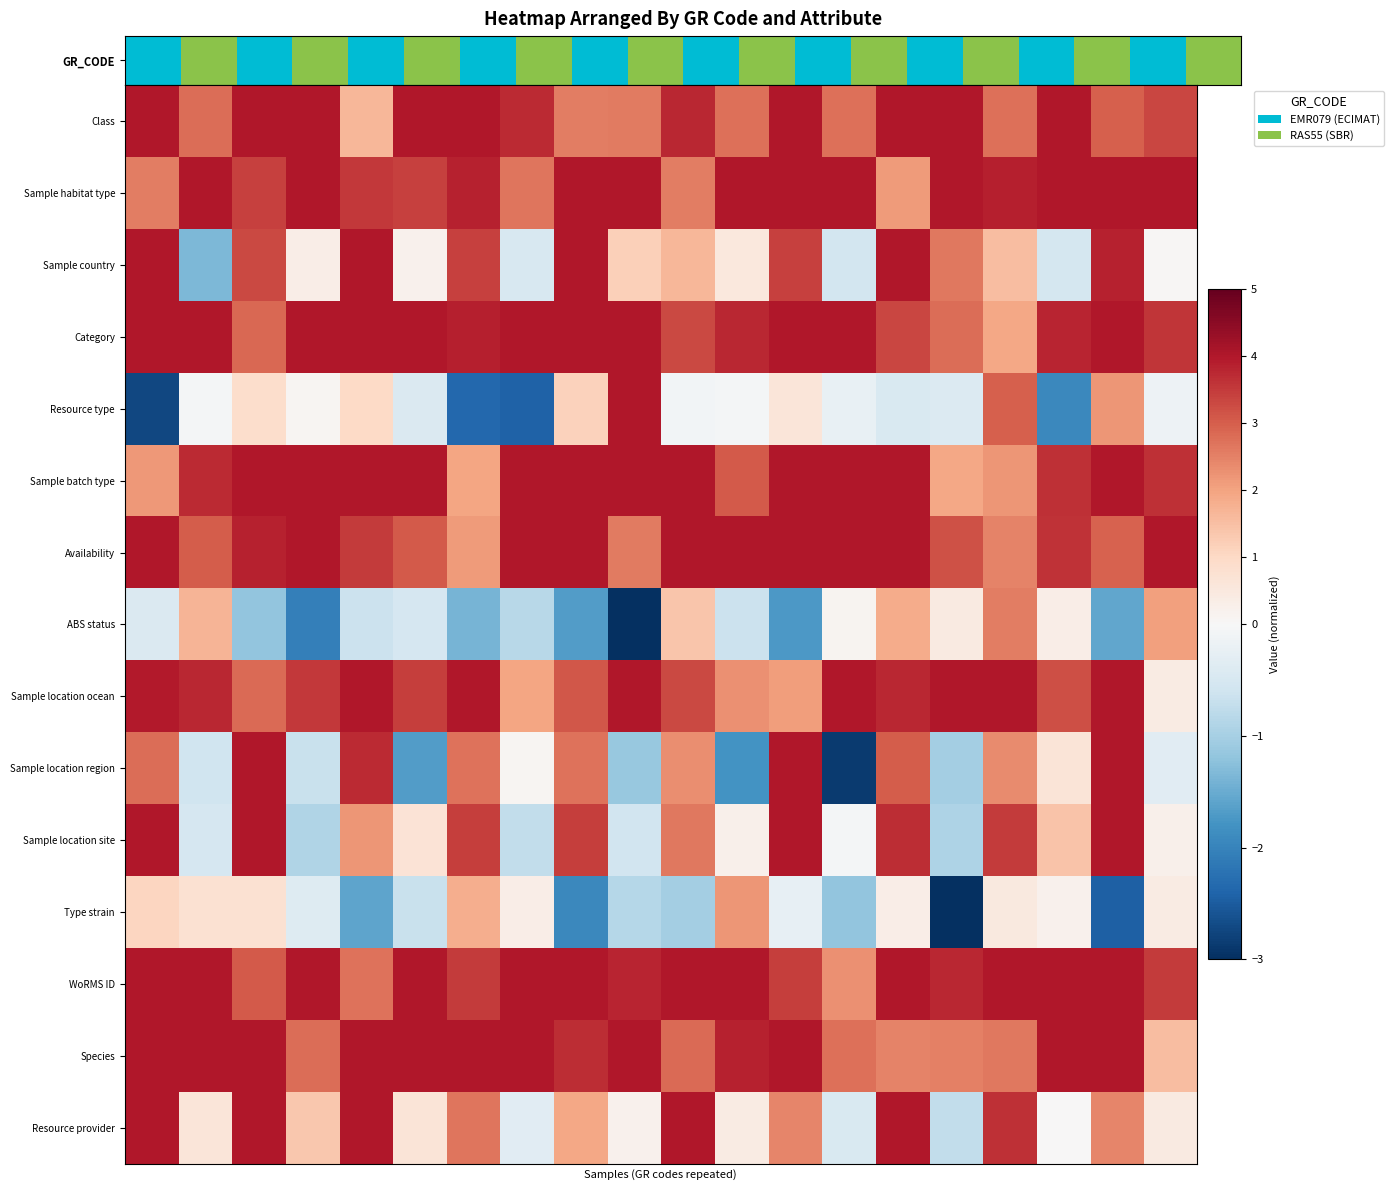

Reading left to right, list all the values displayed in this chart.

Class: 4.0	2.8	4.0	4.0	1.6	4.0	4.0	3.7	2.6	2.6	3.8	2.7	4.0	2.7	4.0	4.0	2.8	4.0	3.0	3.3
Sample habitat type: 2.5	4.0	3.4	4.0	3.5	3.4	3.9	2.7	4.0	4.0	2.6	4.0	4.0	4.0	2.1	4.0	3.9	4.0	4.0	4.0
Sample country: 4.0	-1.3	3.3	0.3	4.0	0.2	3.4	-0.5	4.0	1.2	1.7	0.5	3.4	-0.6	4.0	2.6	1.5	-0.5	3.9	0.1
Category: 4.0	4.0	2.9	4.0	4.0	4.0	3.9	4.0	4.0	4.0	3.3	3.8	4.0	4.0	3.3	2.8	1.9	3.8	4.0	3.6
Resource type: -2.7	-0.1	0.9	0.1	1.0	-0.4	-2.4	-2.4	1.2	4.0	-0.1	-0.1	0.6	-0.2	-0.5	-0.4	3.0	-1.9	2.2	-0.1
Sample batch type: 2.2	3.7	4.0	4.0	4.0	4.0	2.0	4.0	4.0	4.0	4.0	3.1	4.0	4.0	4.0	2.0	2.2	3.7	4.0	3.6
Availability: 4.0	3.0	3.8	4.0	3.5	3.1	2.1	4.0	4.0	2.6	4.0	4.0	4.0	4.0	4.0	3.2	2.5	3.6	2.9	4.0
ABS status: -0.4	1.7	-1.2	-2.0	-0.6	-0.5	-1.4	-0.8	-1.7	-3.0	1.4	-0.6	-1.7	0.1	1.9	0.4	2.6	0.3	-1.6	2.1
Sample location ocean: 4.0	3.8	2.8	3.6	4.0	3.5	4.0	2.0	3.1	4.0	3.3	2.3	2.1	4.0	3.8	4.0	4.0	3.2	4.0	0.4
Sample location region: 2.8	-0.6	4.0	-0.7	3.7	-1.7	2.7	0.1	2.7	-1.1	2.3	-1.8	4.0	-2.9	3.0	-1.0	2.4	0.7	4.0	-0.3
Sample location site: 4.0	-0.5	4.0	-0.9	2.2	0.7	3.5	-0.7	3.5	-0.6	2.6	0.2	4.0	-0.1	3.7	-0.9	3.5	1.4	4.0	0.2
Type strain: 1.1	0.7	0.8	-0.4	-1.6	-0.7	1.8	0.3	-1.9	-0.9	-1.0	2.2	-0.3	-1.2	0.3	-3.0	0.5	0.2	-2.4	0.4
WoRMS ID: 4.0	4.0	3.1	4.0	2.7	4.0	3.5	4.0	4.0	3.8	4.0	4.0	3.5	2.3	4.0	3.8	4.0	4.0	4.0	3.5
Species: 4.0	4.0	4.0	2.8	4.0	4.0	4.0	4.0	3.7	4.0	2.9	3.8	4.0	2.8	2.5	2.5	2.6	4.0	4.0	1.5
Resource provider: 4.0	0.6	4.0	1.4	4.0	0.6	2.7	-0.3	1.9	0.2	4.0	0.4	2.5	-0.5	4.0	-0.7	3.7	0.0	2.4	0.5